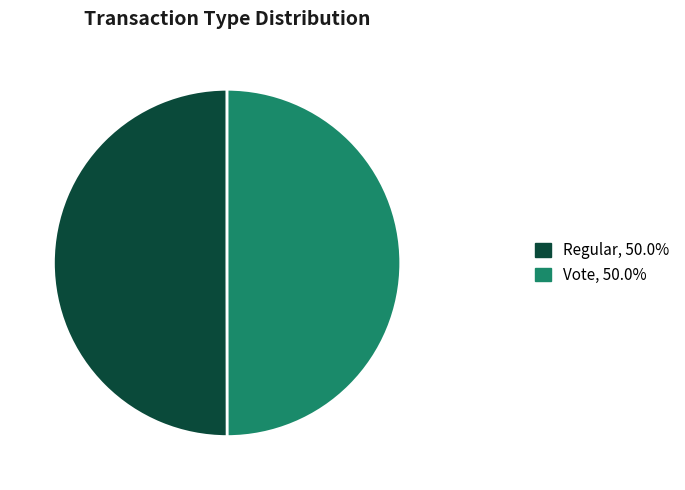

Approximately how many times larger is the value at Regular compared to Vote?

1.0